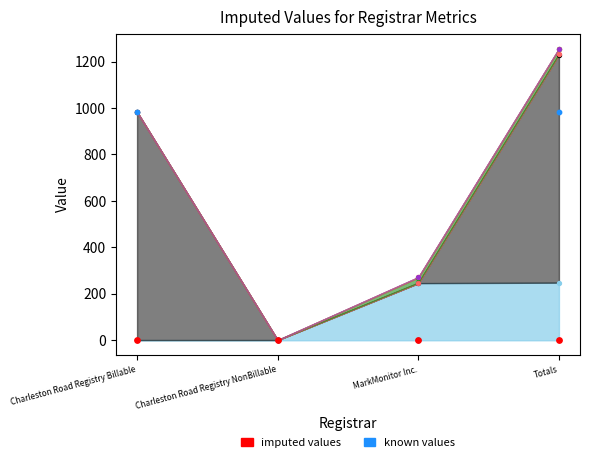

Which series has the widest spread of Y values?

known values